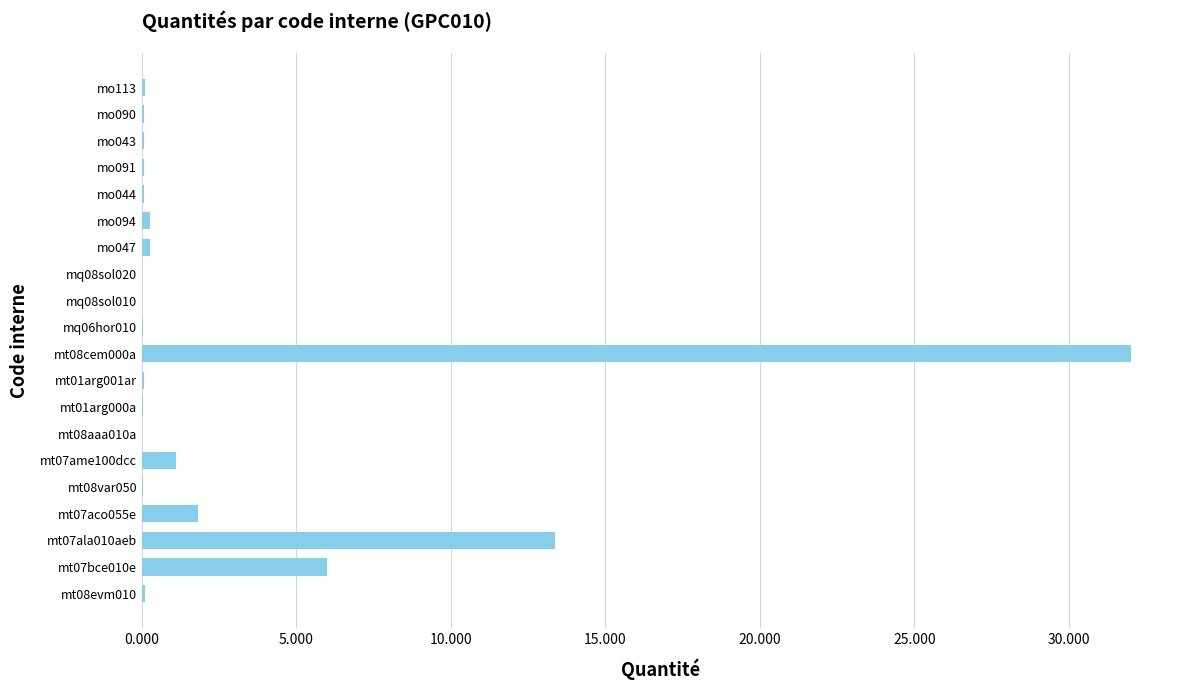

Count the number of data series in this chart.

1